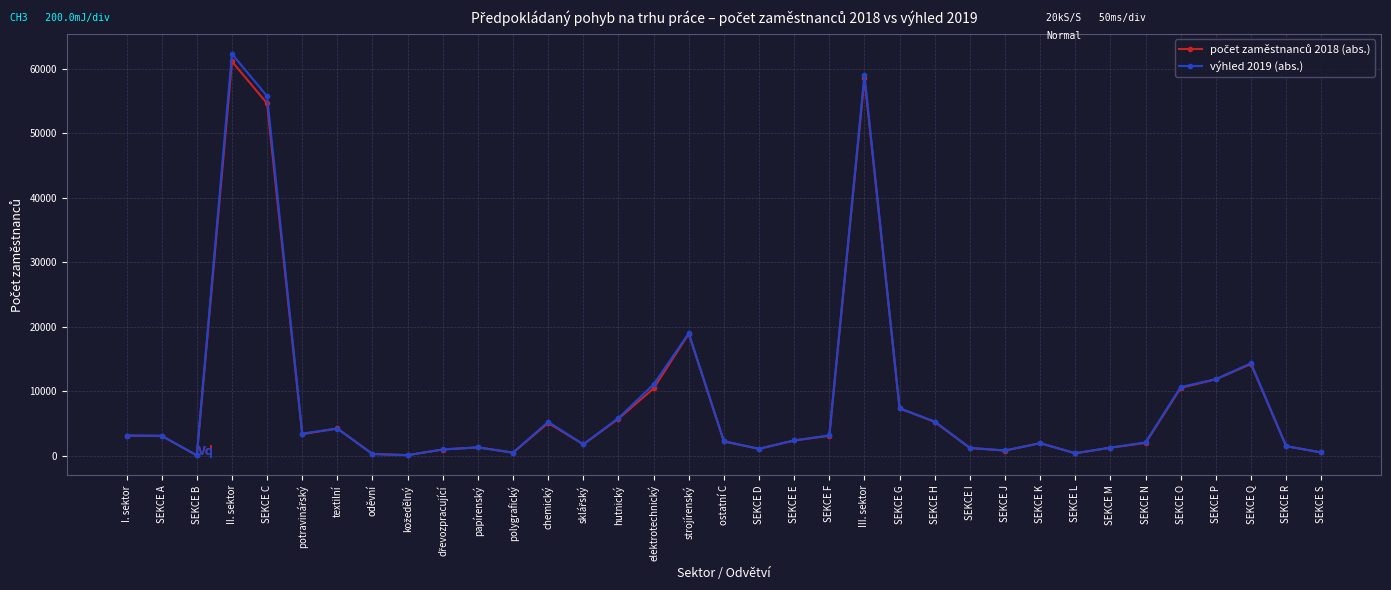

How many lines are shown in the chart?

2